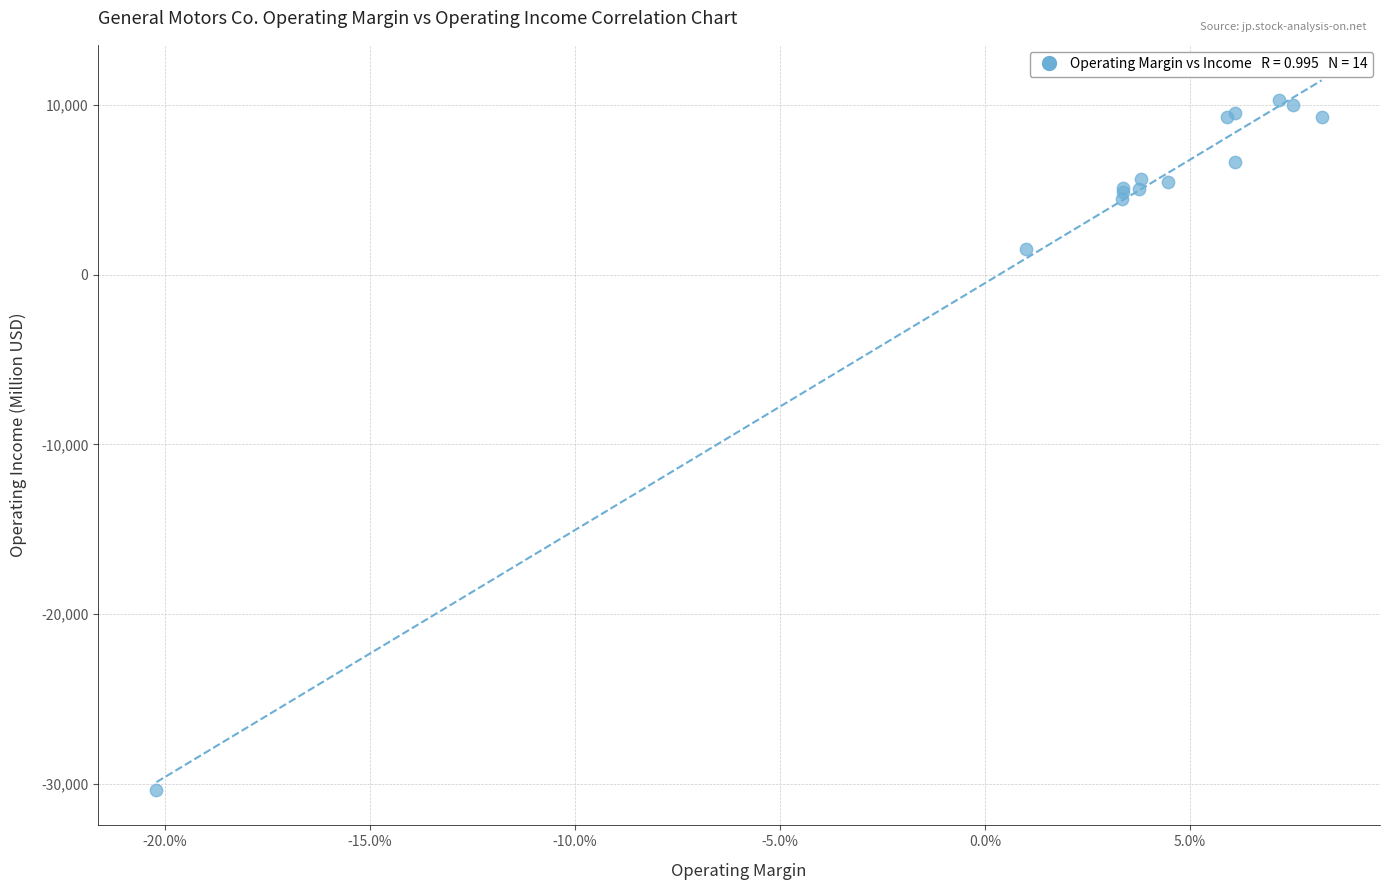

What Y value in the scatter plot is closest to -10024?

1530